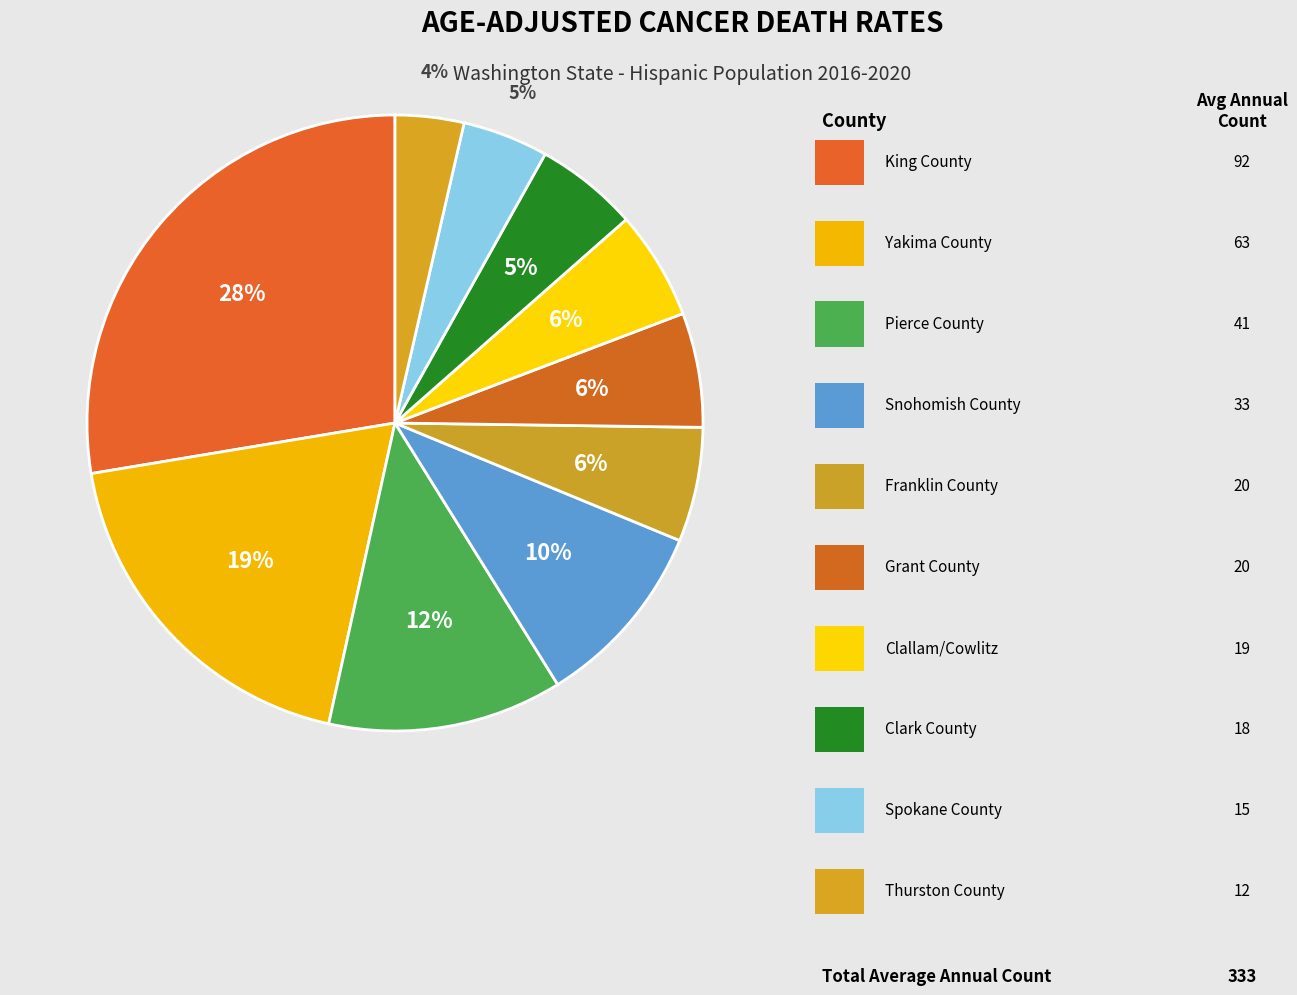

How many segments does this pie chart have?

10